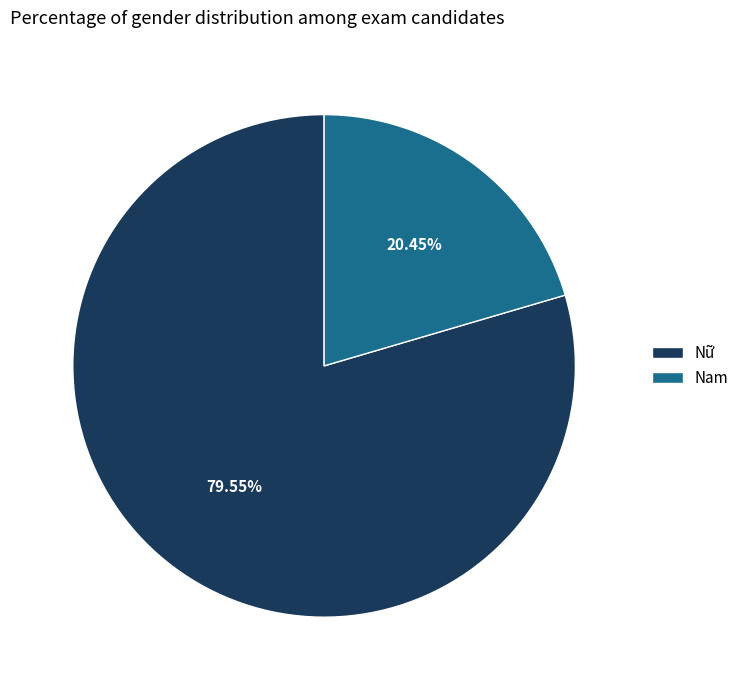

Which slice represents more than half of the pie?

Nữ